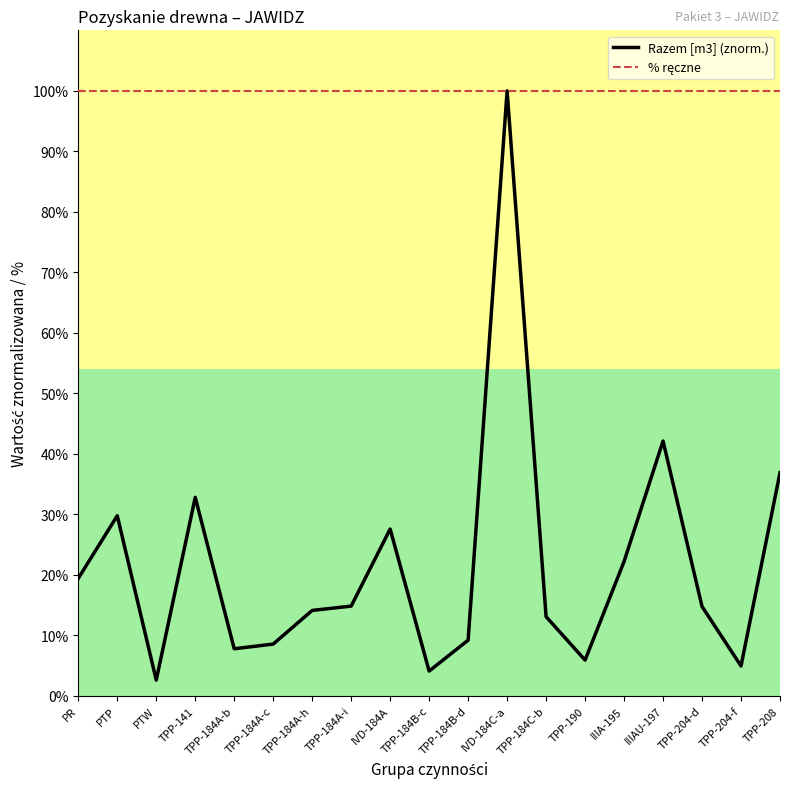

The Razem [m3] (znorm.) series shows 13.6 at TPP-184B-d. True or false?

False